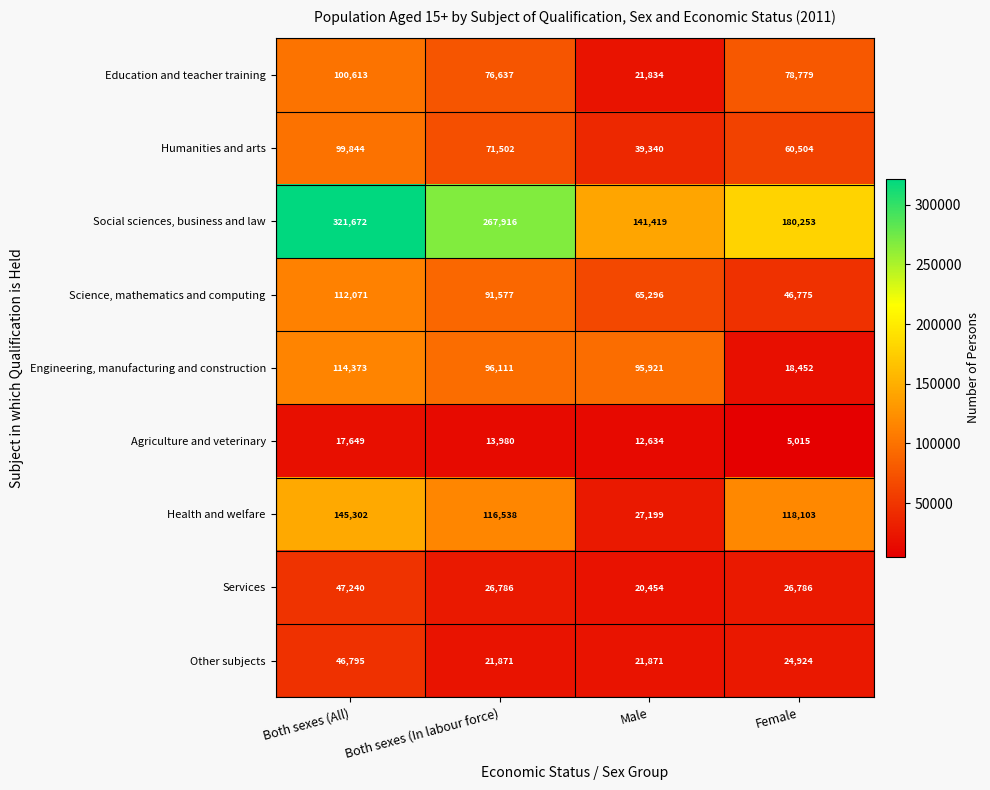

What is the difference between the Social sciences, business and law values at Female and Both sexes (All)?

141419